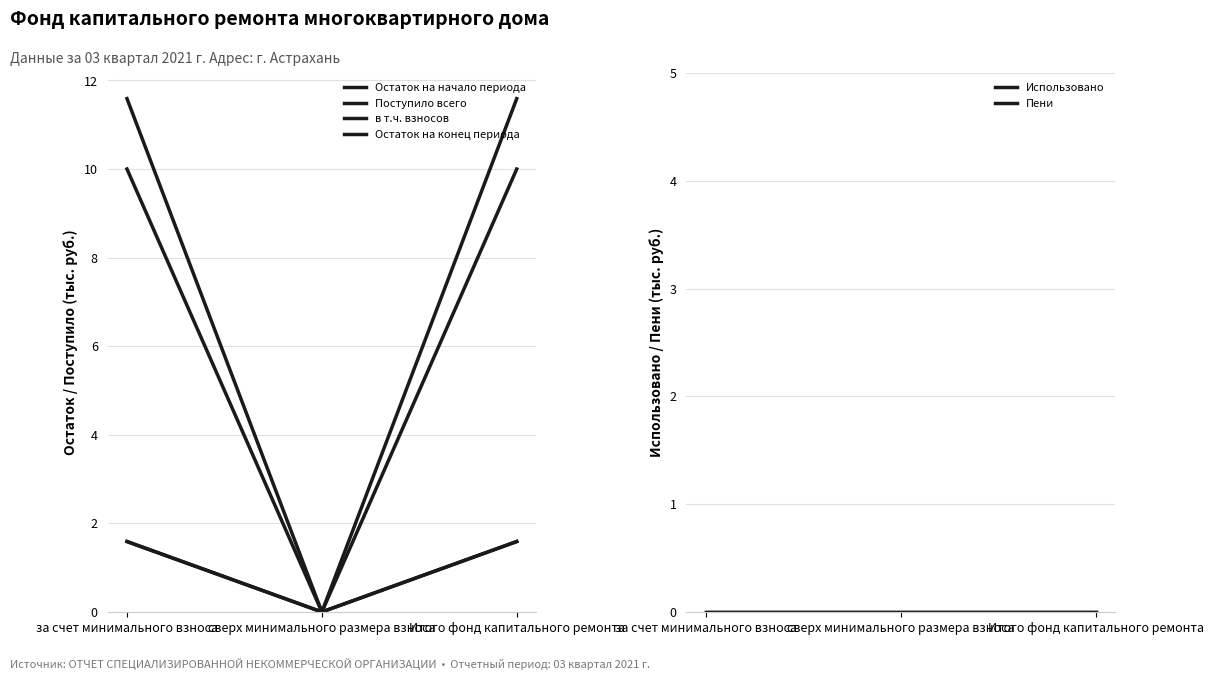

Which series has the largest total across all categories?

Остаток на конец периода